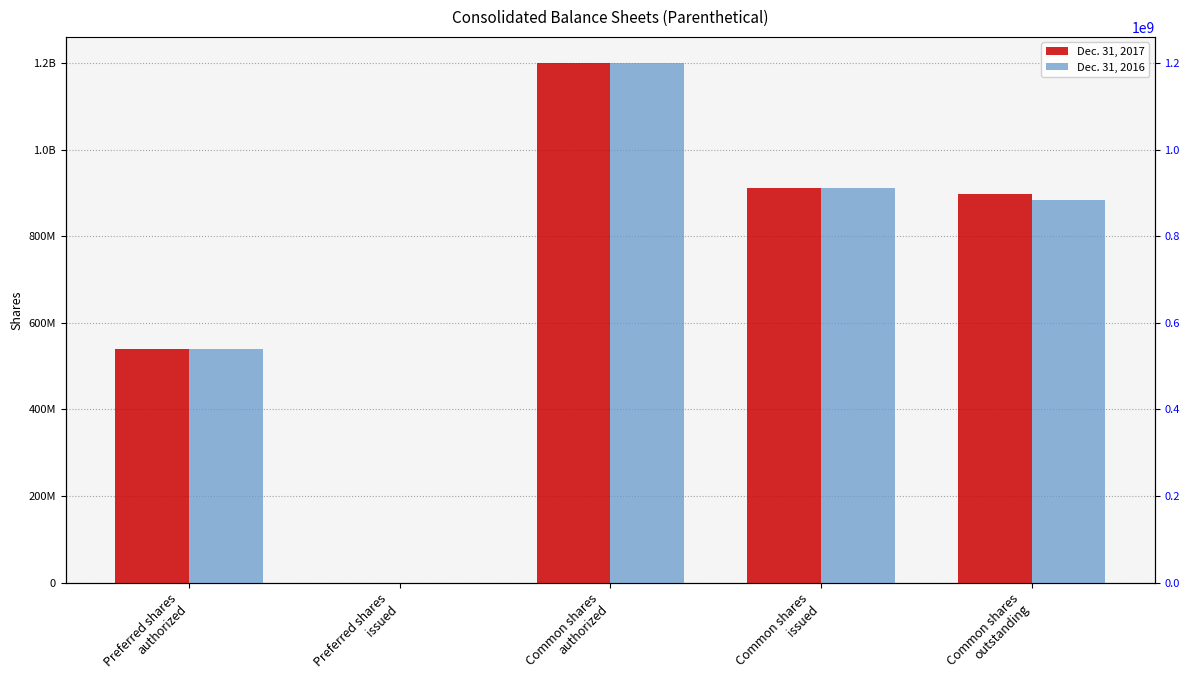

What is the sum of all Dec. 31, 2017 values?

3547700706